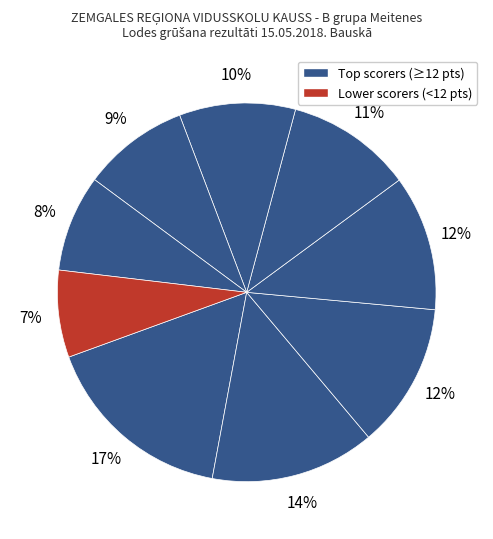

How many slices are in this pie chart?

9